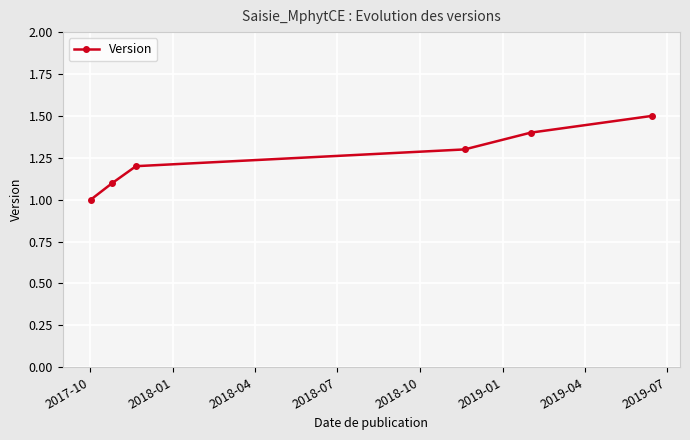

What is the difference between the second highest and second lowest values?

0.3